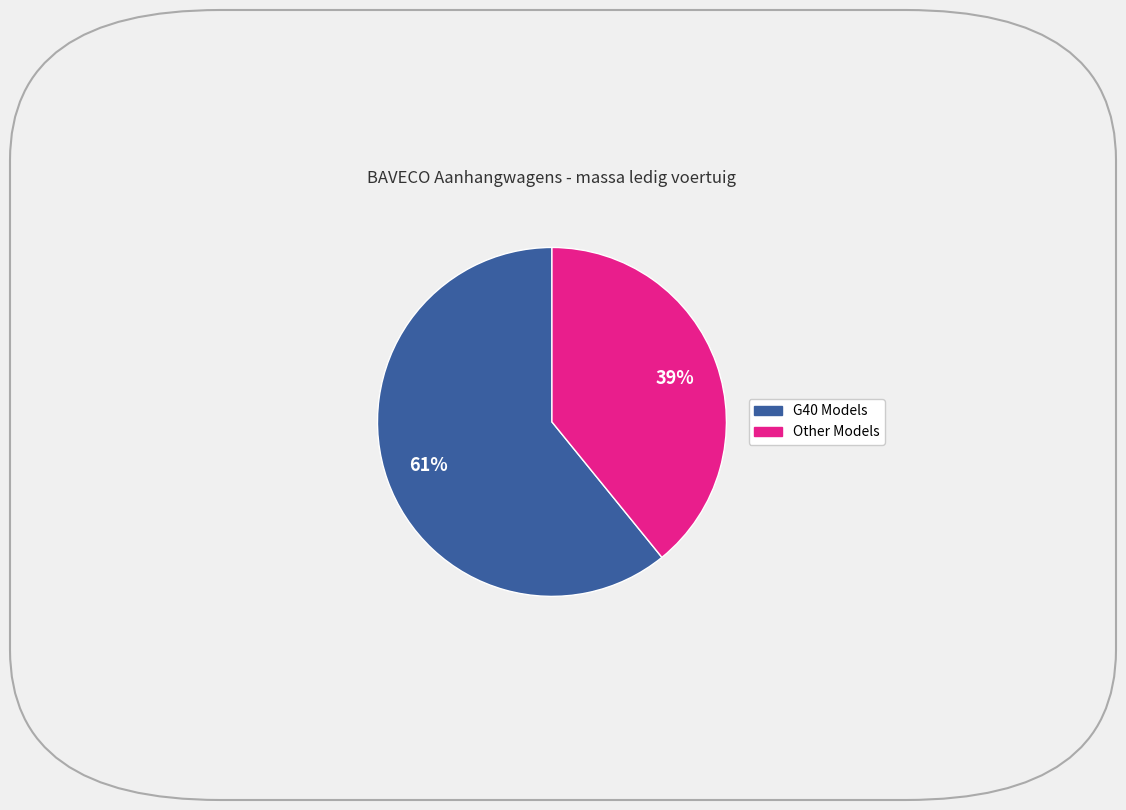

Is there any slice that represents more than half of the pie?

Yes